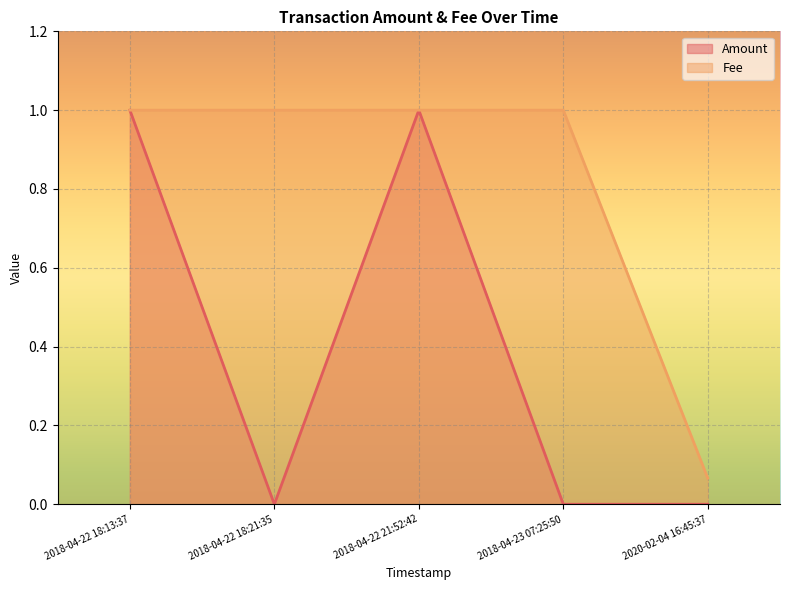

True or false: Amount and Fee cross at least once.

False